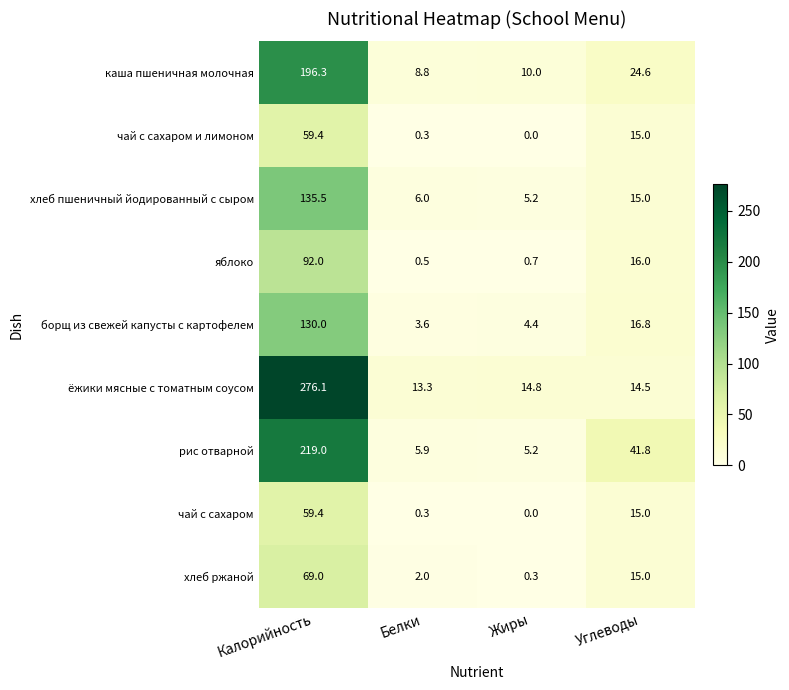

At which category is the sum across all series the highest?

Калорийность